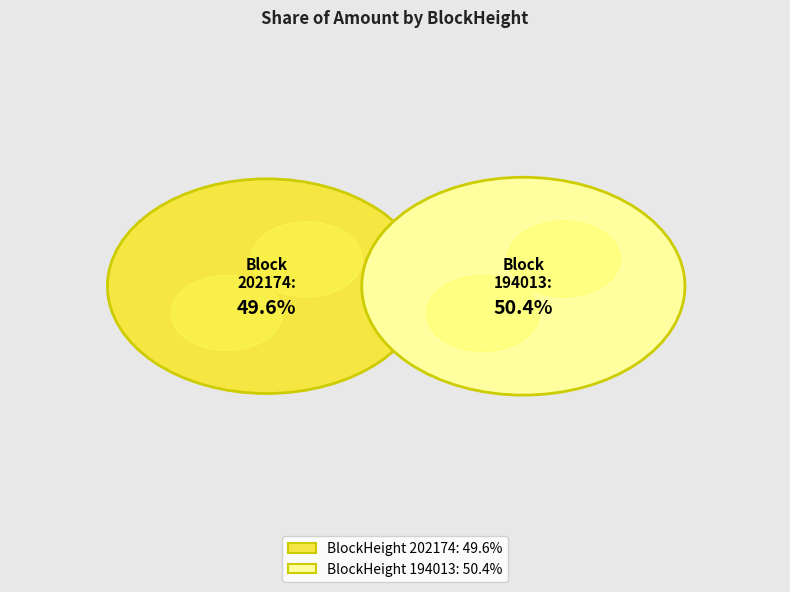

Combined, do 202174 and 194013 account for over 50%?

Yes